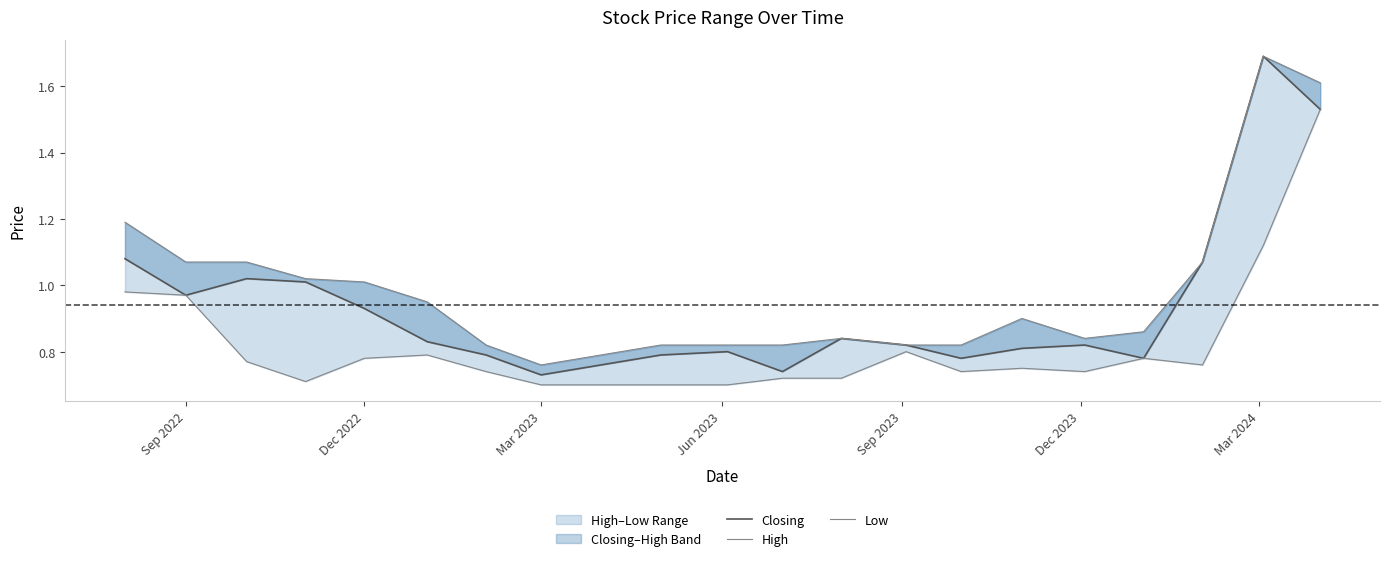

What is the average value of the Low series?

0.8